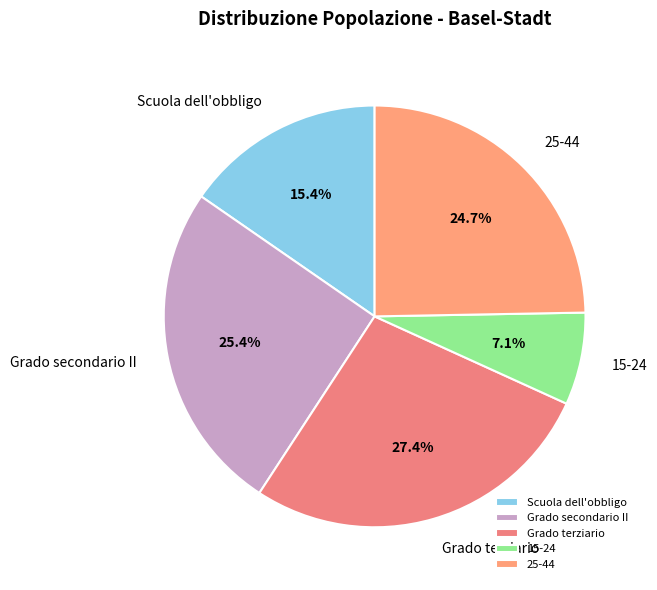

To the nearest percent, what is the difference between the largest and smallest slice percentages?

20%